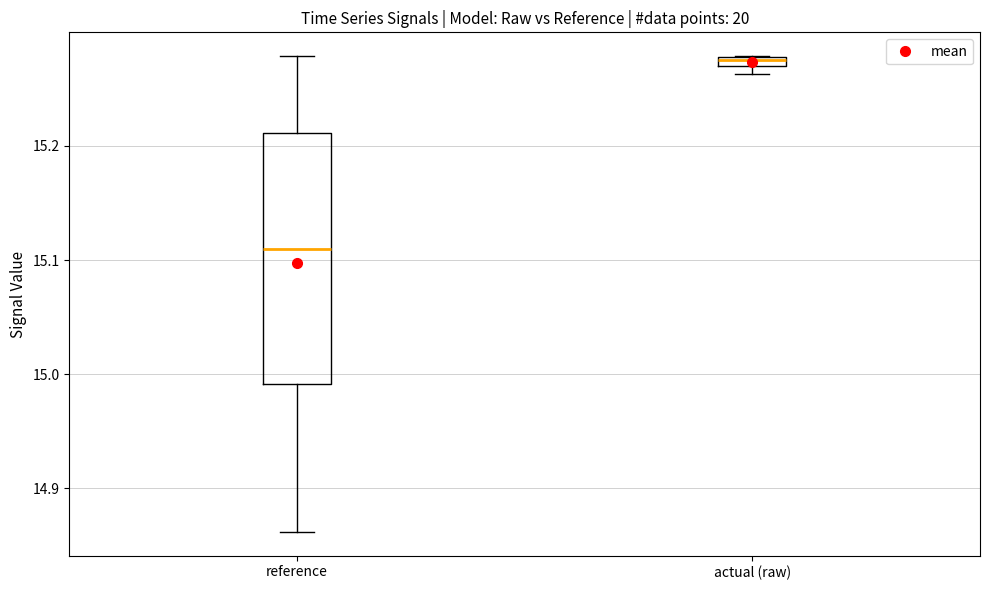

Where does the lower whisker of the box for reference end on the y-axis? The values are not printed on the chart, so give them approximately, as read against the axis.

14.86